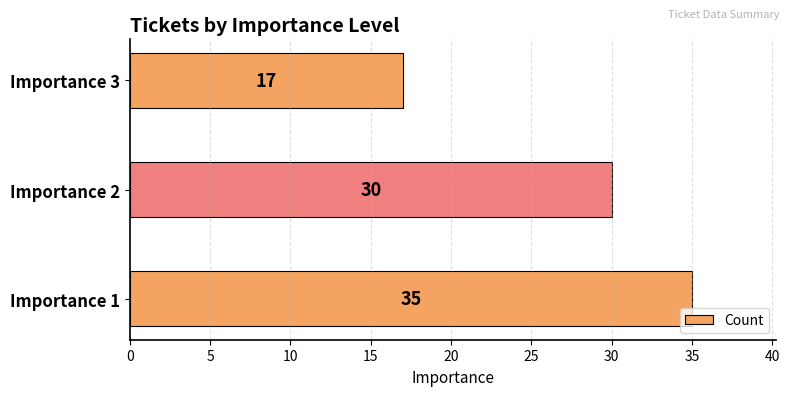

Between Importance 3 and Importance 1, which is larger?

Importance 1